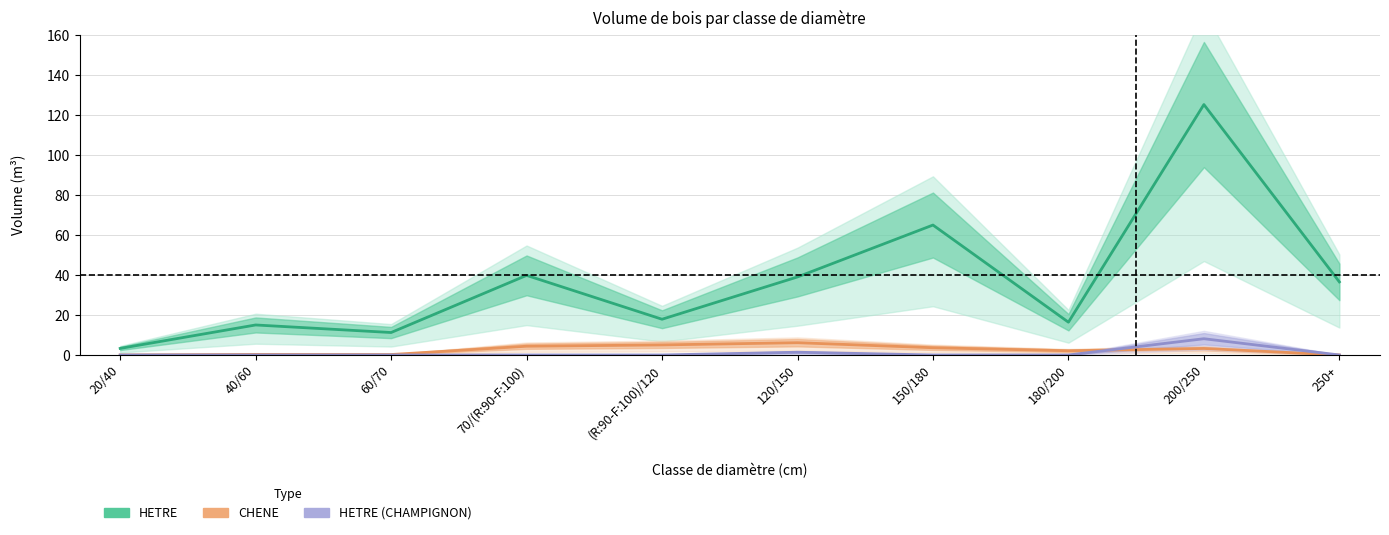

Does the chart have visible grid lines?

Yes